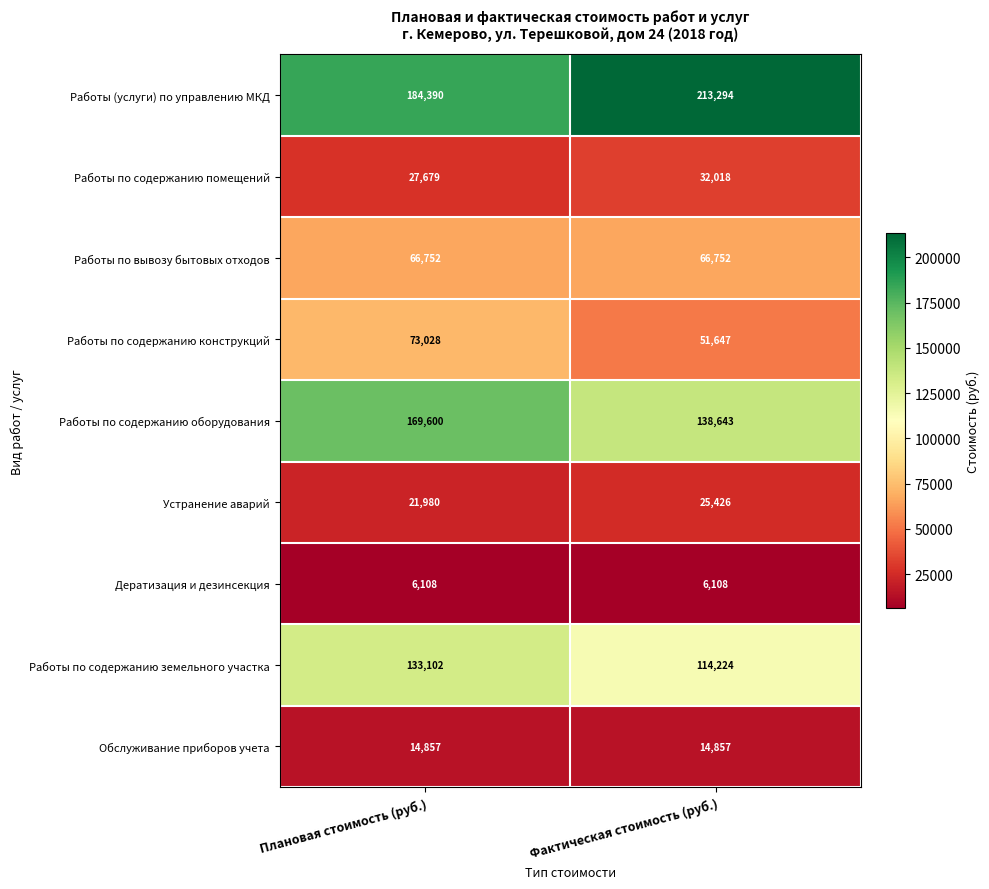

Which category has the highest value across all series?

Фактическая стоимость (руб.)